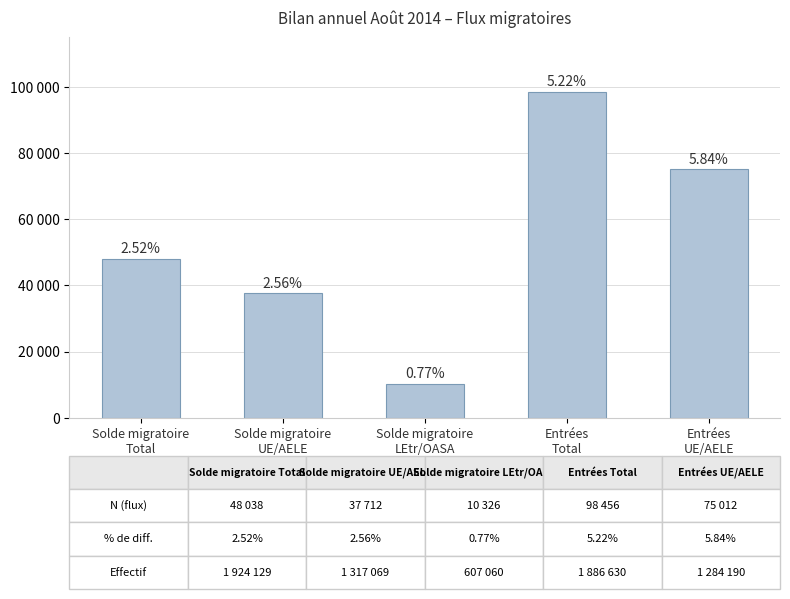

Are the bars horizontal?

No